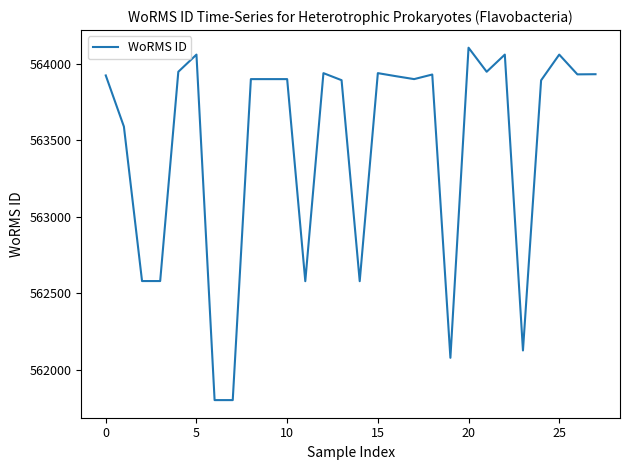

What is the minimum value shown in the chart?

561804